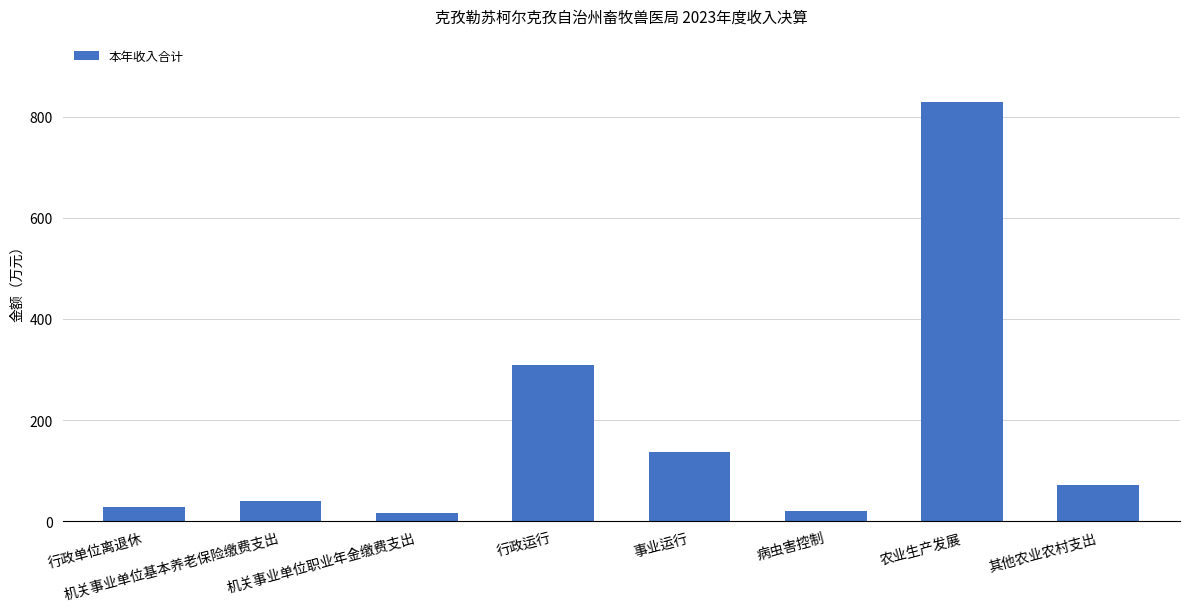

How many series are shown in this chart?

1